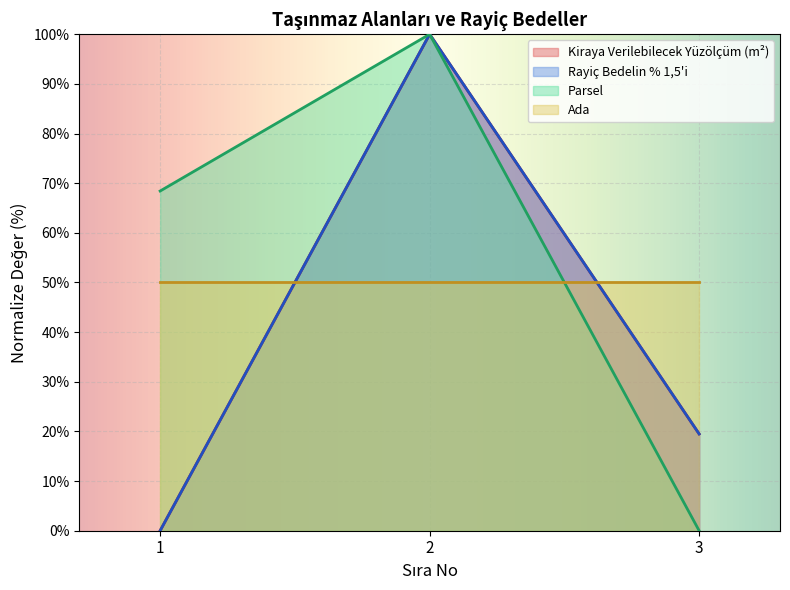

At which label does Kiraya Verilebilecek Yüzölçüm (m²) first exceed 19?

2